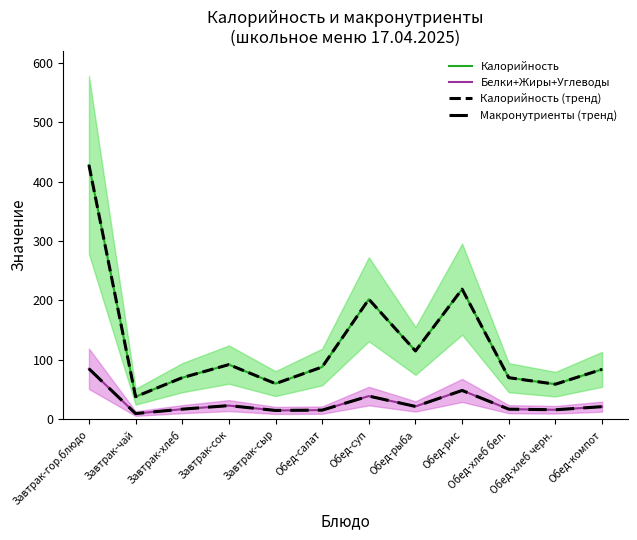

How many data points in Калорийность are less than 88?

6